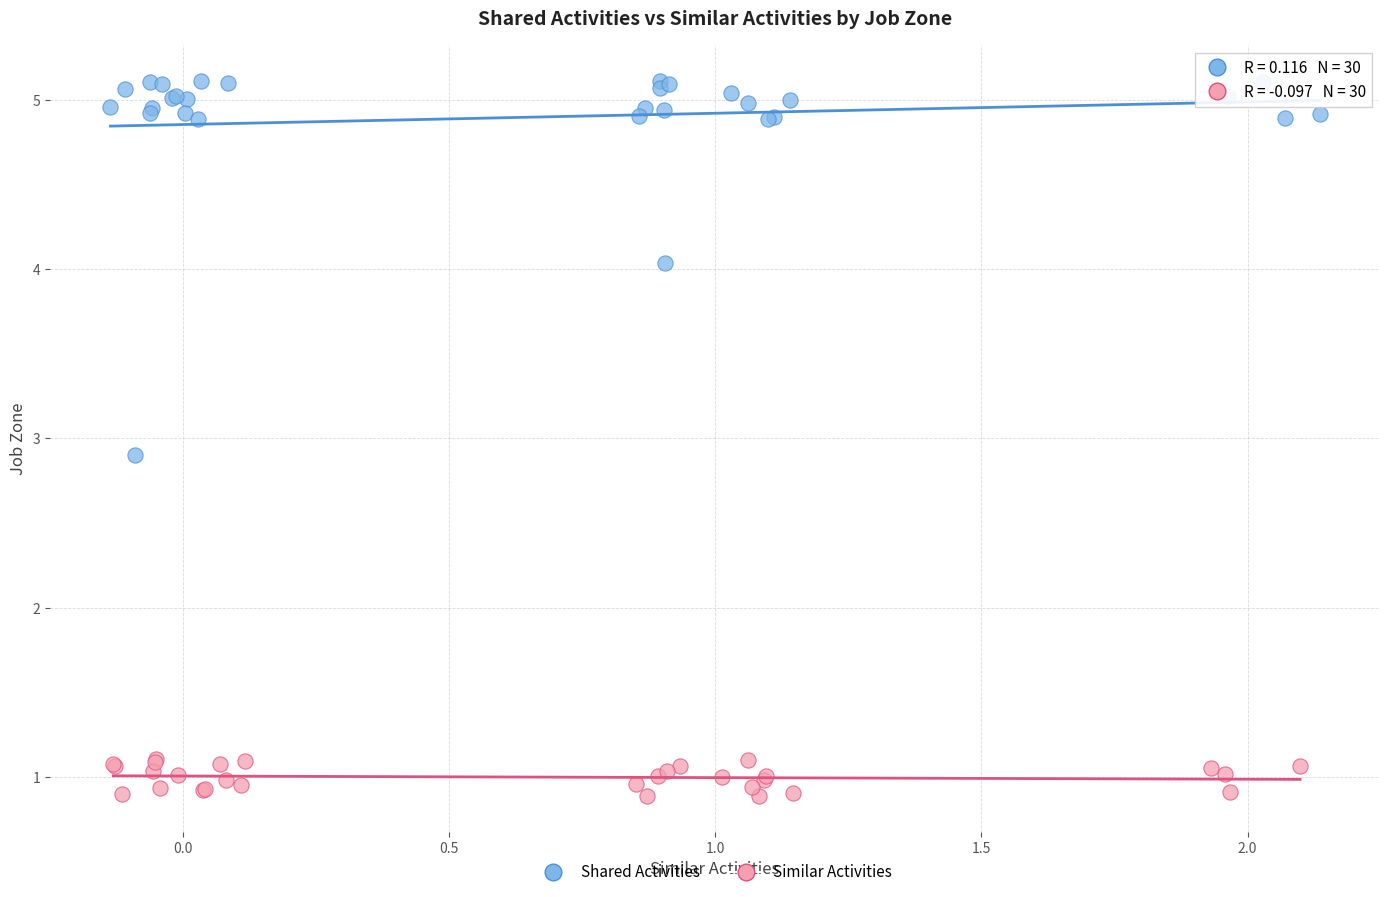

Which series reaches the maximum Y coordinate?

Shared Activities